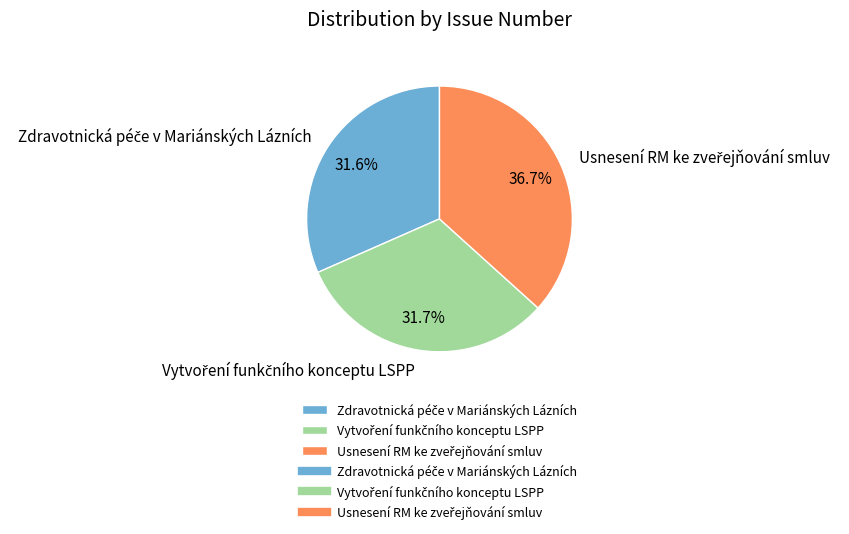

Does any single category account for the majority?

No